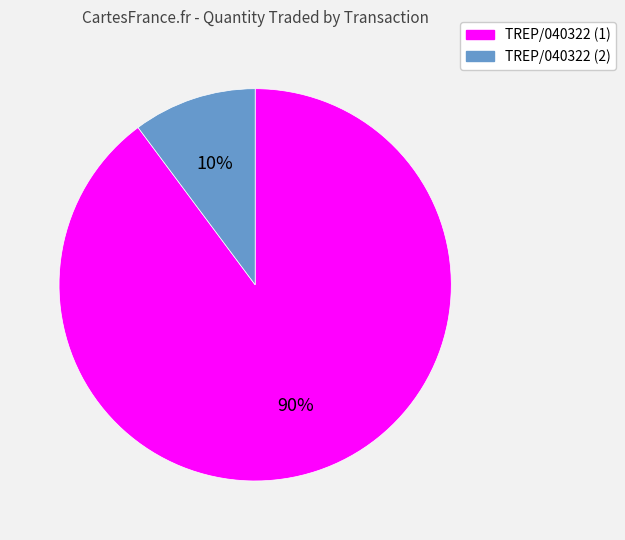

True or false: TREP/040322 (2) accounts for 10% of the total.

True